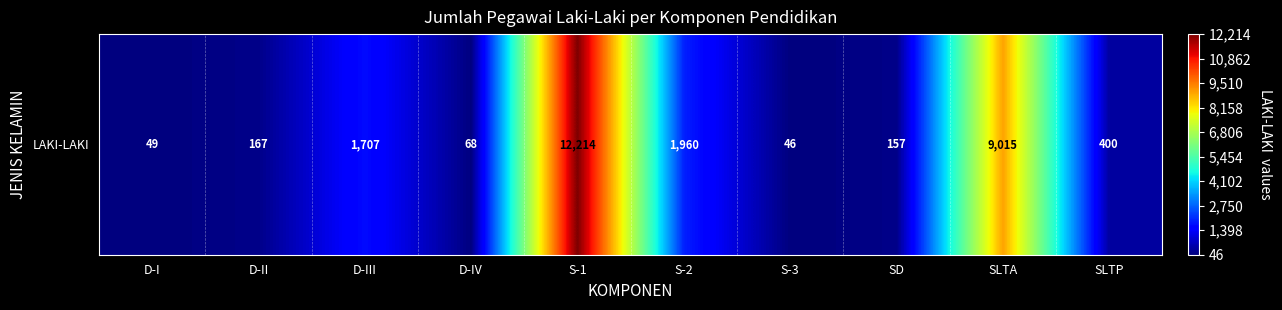

The value at S-3 is 46. True or false?

True